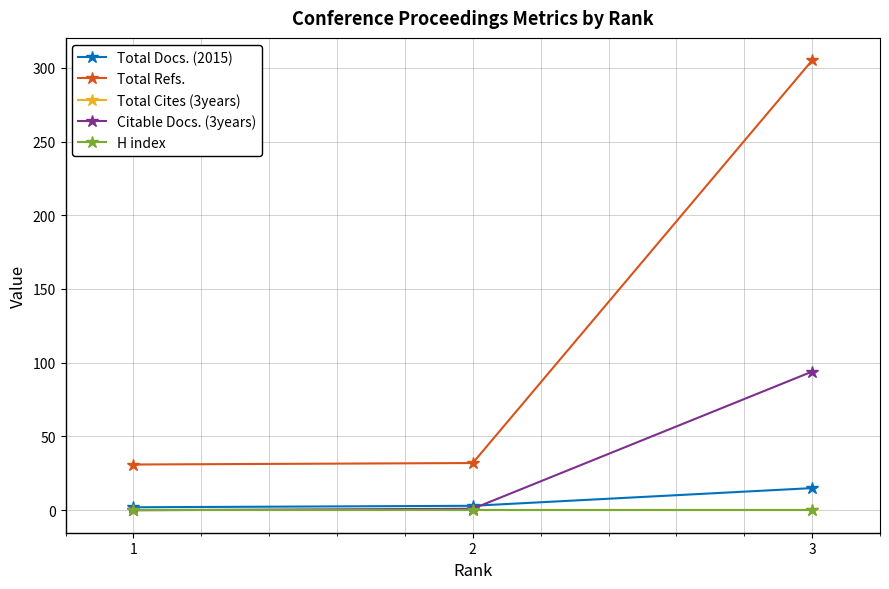

How many lines are shown in the chart?

5